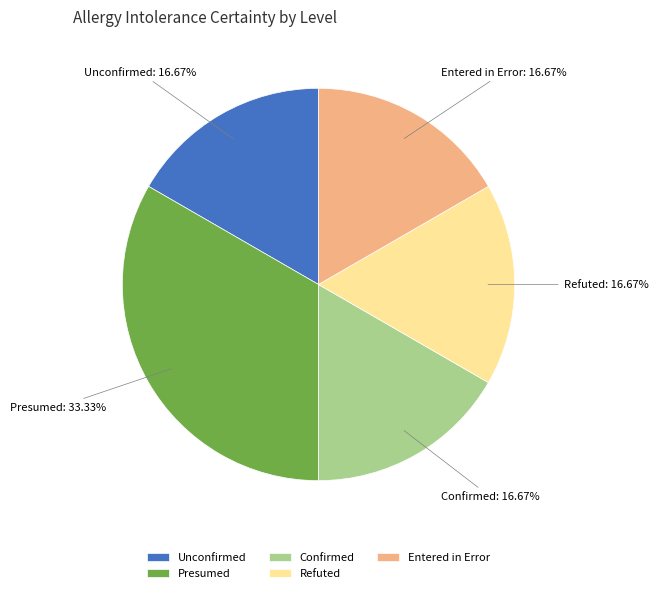

Do Unconfirmed and Confirmed together represent more than half of the pie?

No